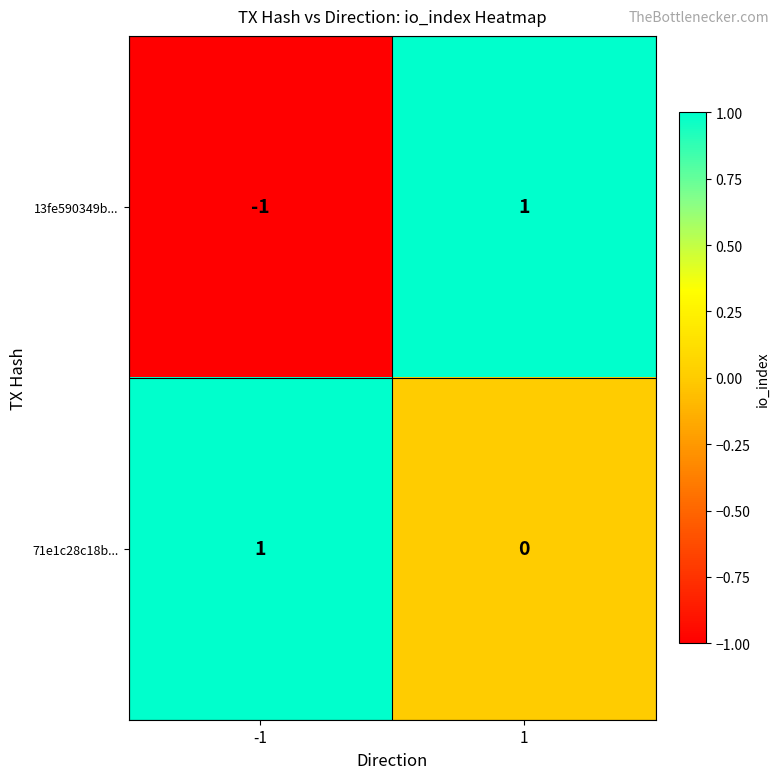

How many data points does each series have?

2